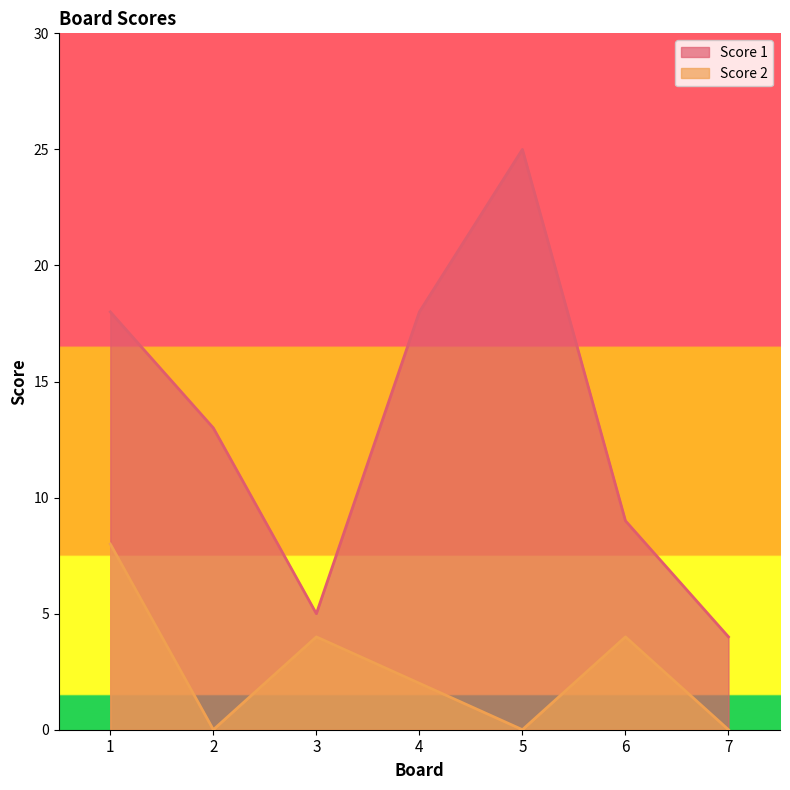

List the series in order of their peak value, lowest first.

Score 2, Score 1